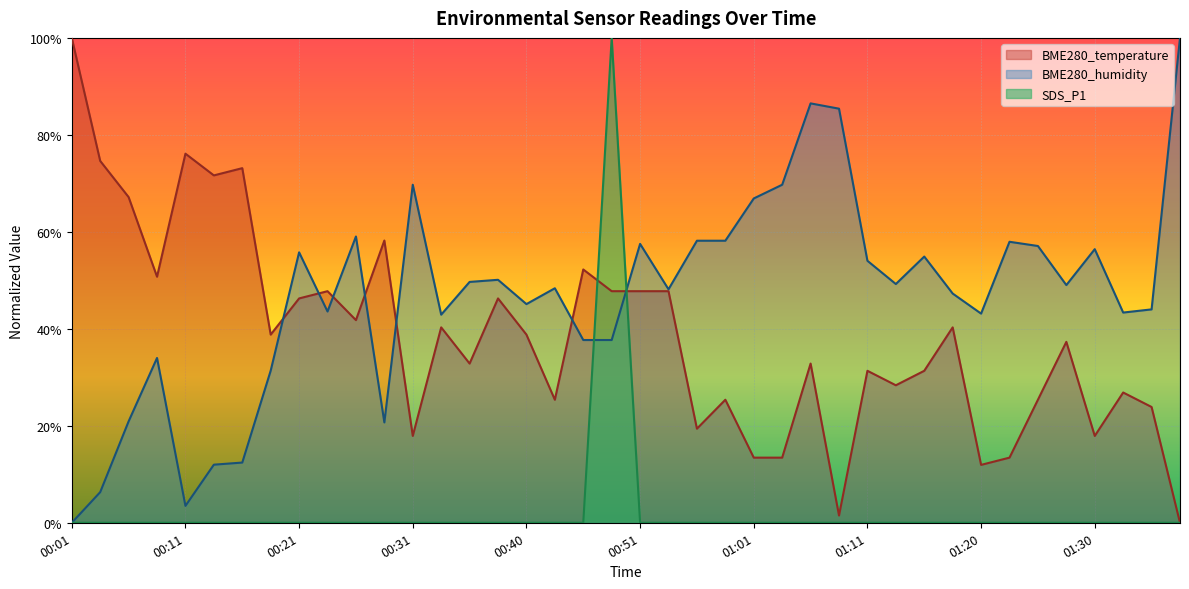

Which category has the lowest value across all series?

01:38